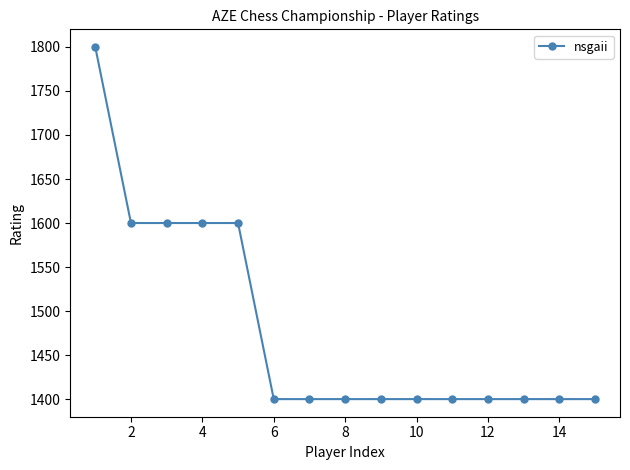

What is the value of the 4th point from the left?

1600